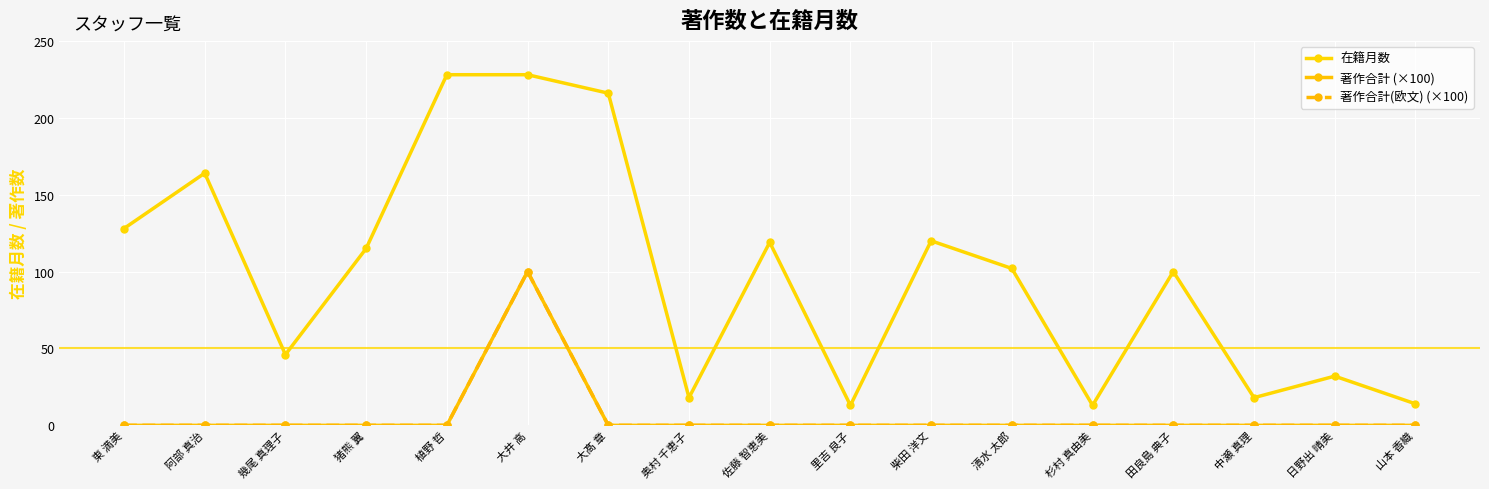

Does the chart have visible grid lines?

Yes